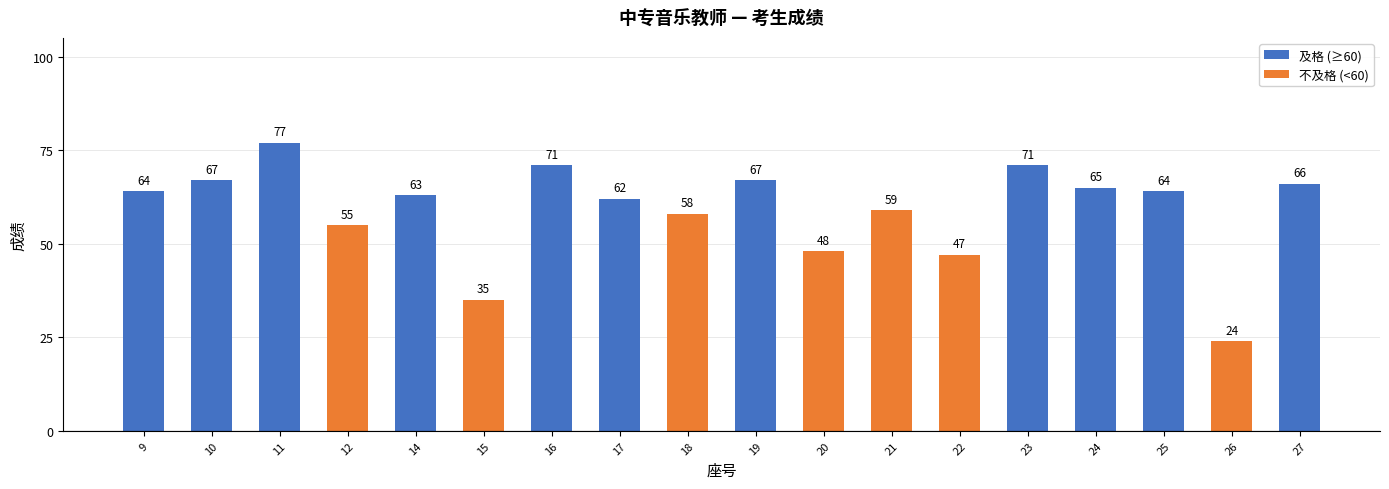

What is the sum of all values?

1063